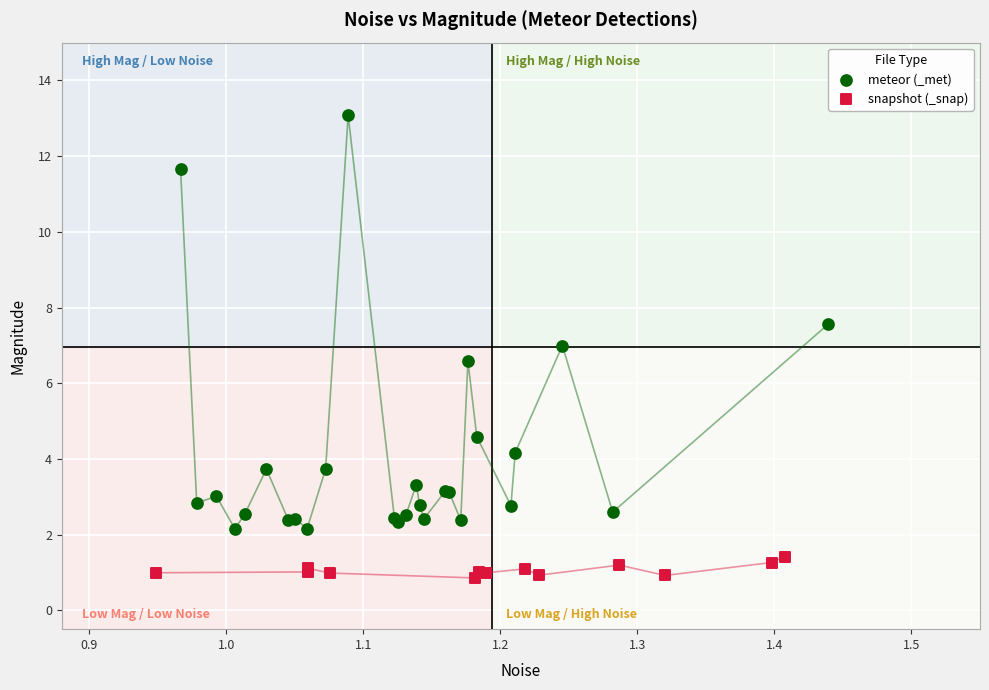

Which series contains the lowest Y value?

snapshot (_snap)